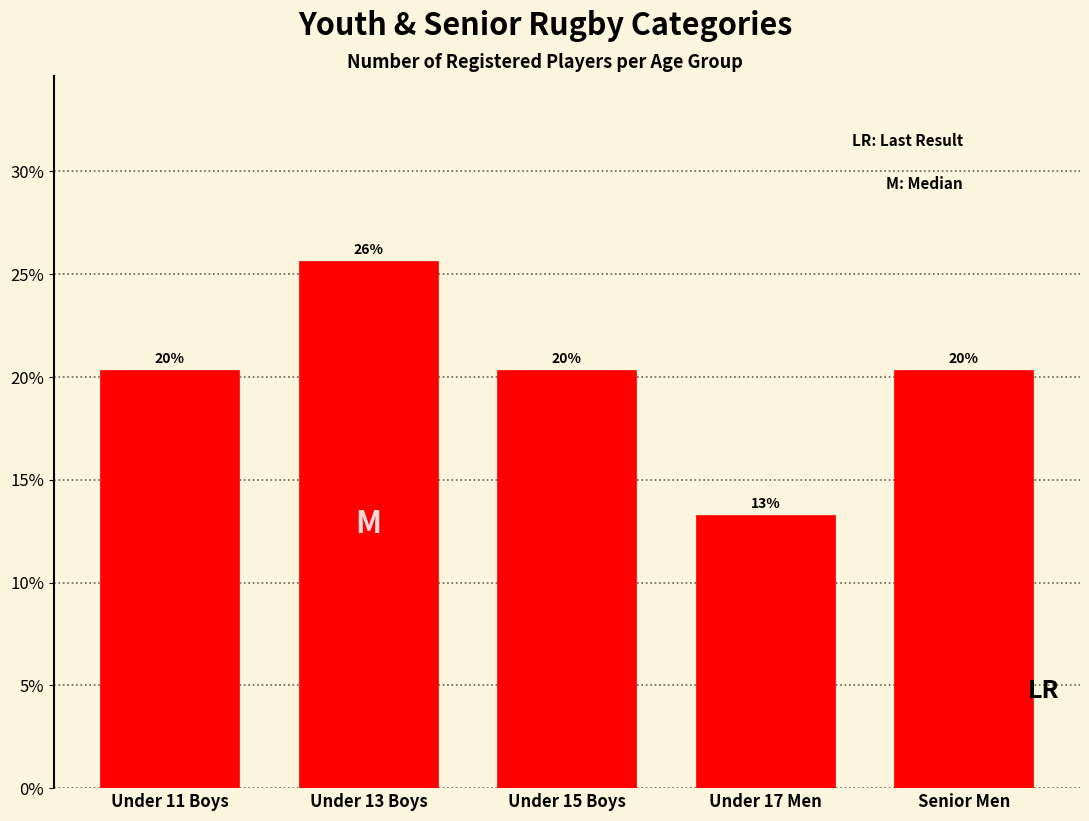

Does the chart contain any negative values?

No